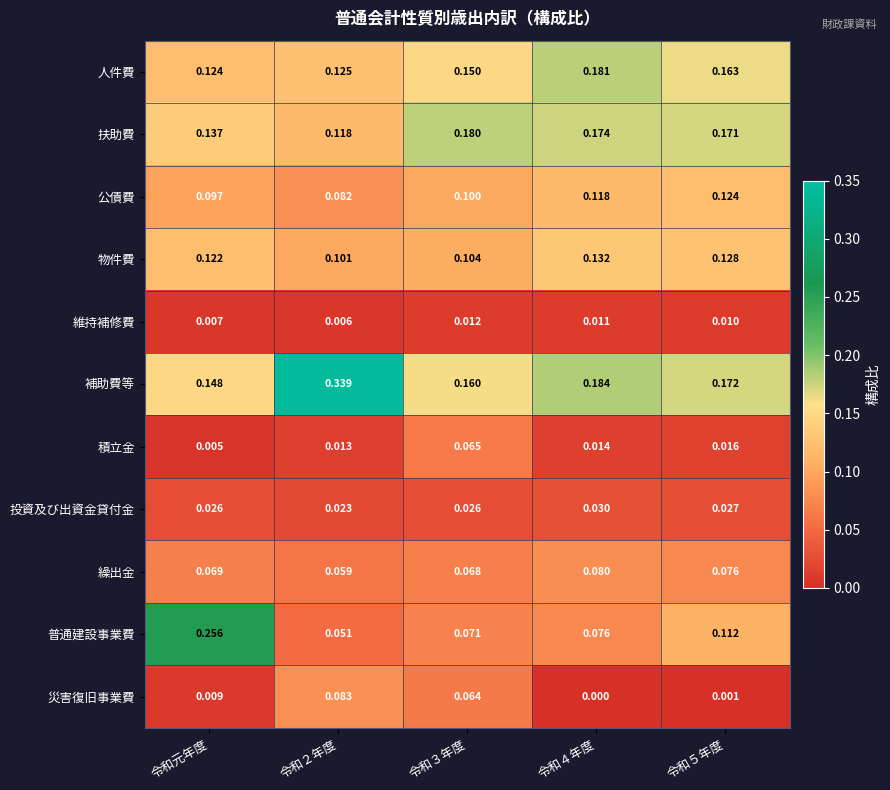

Between 令和元年度 and 令和２年度, which series saw the biggest shift?

普通建設事業費